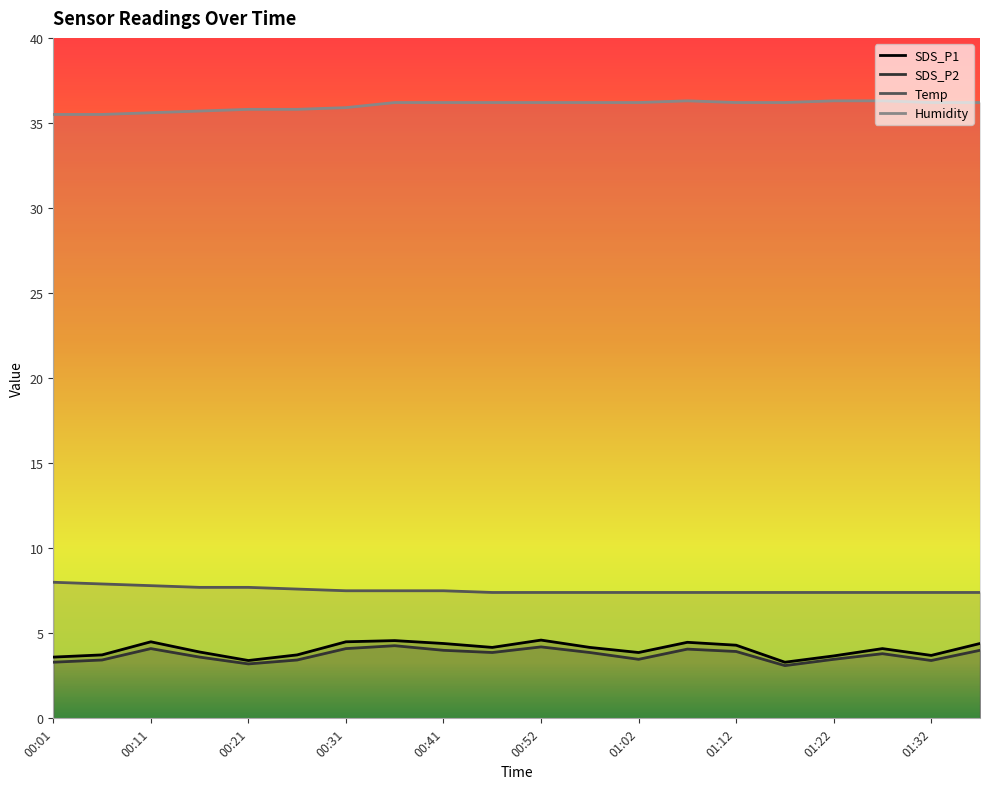

At which category does the chart reach its minimum across all series?

01:17